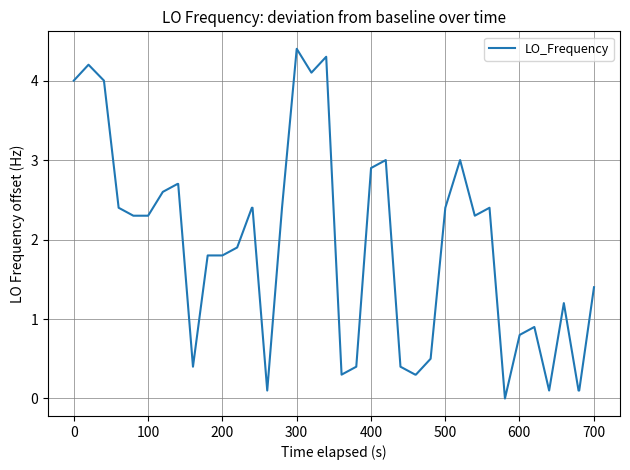

What is the greatest value displayed?

4.4